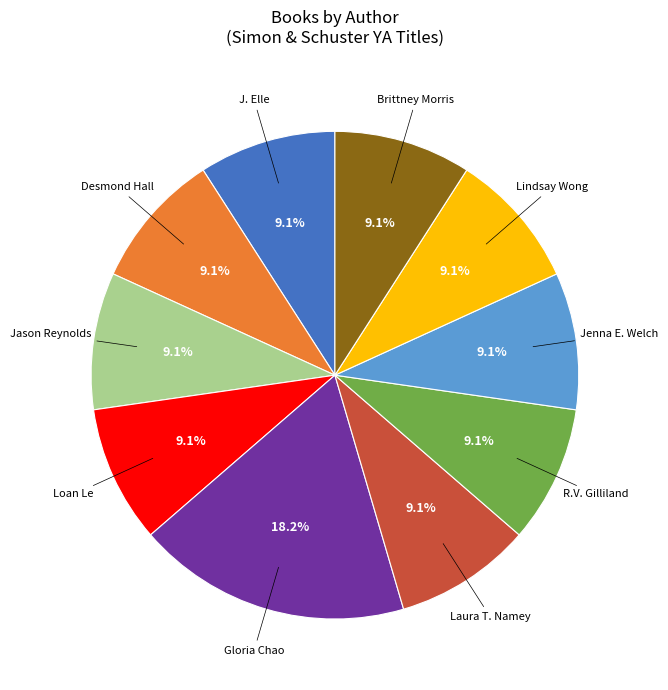

How many segments does this pie chart have?

10